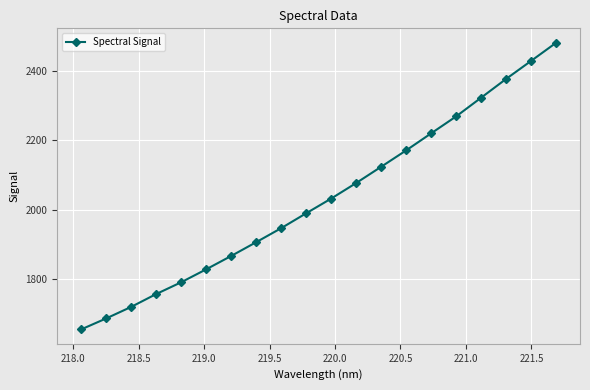

What is the smallest value displayed?

1652.9